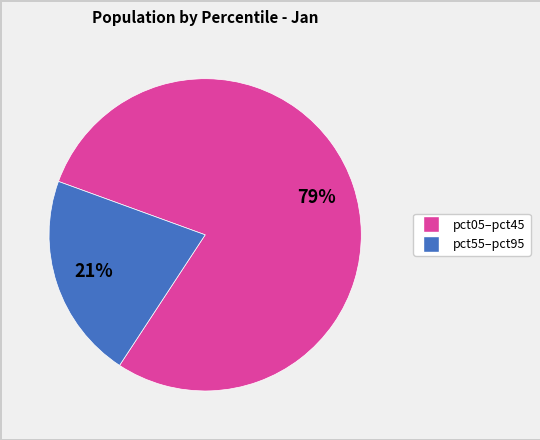

Is there a majority slice in this chart?

Yes